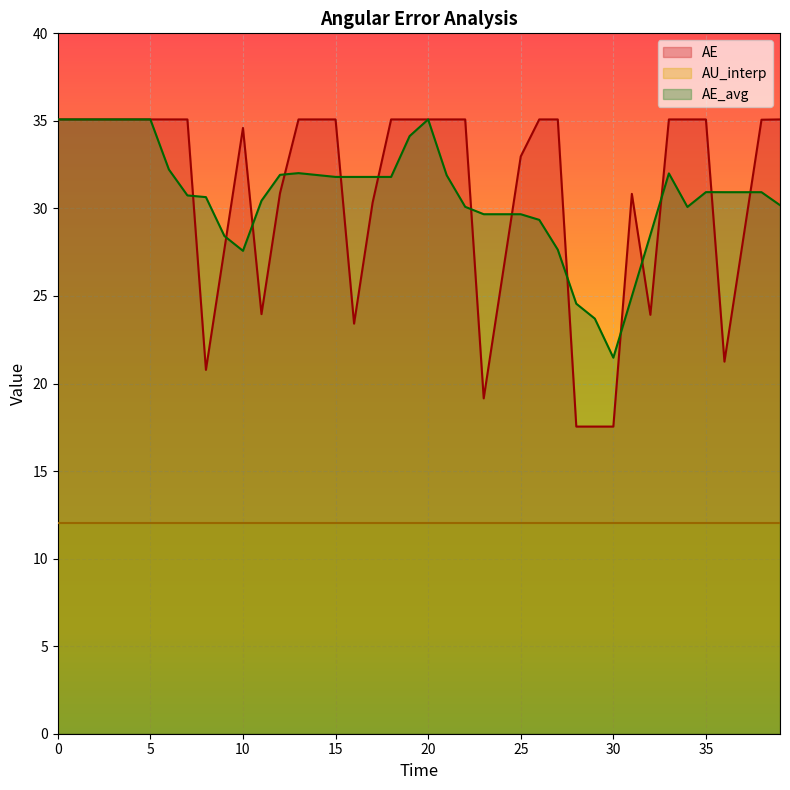

What is the spread (max minus min) of values at 20?

23.1